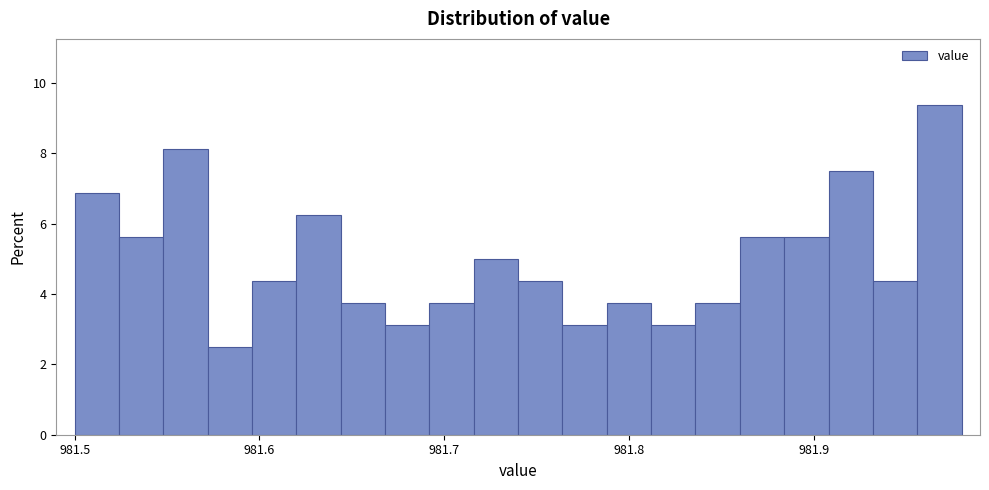

Around what value on the x-axis is the tallest bar? Give the approximate position of its centre, as read against the axis.

981.97